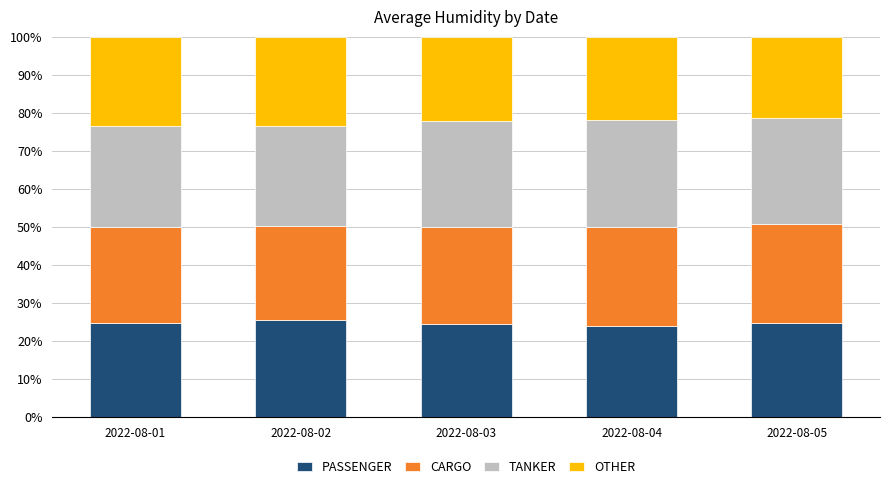

What is the total value across all series at 2022-08-04?

100.0